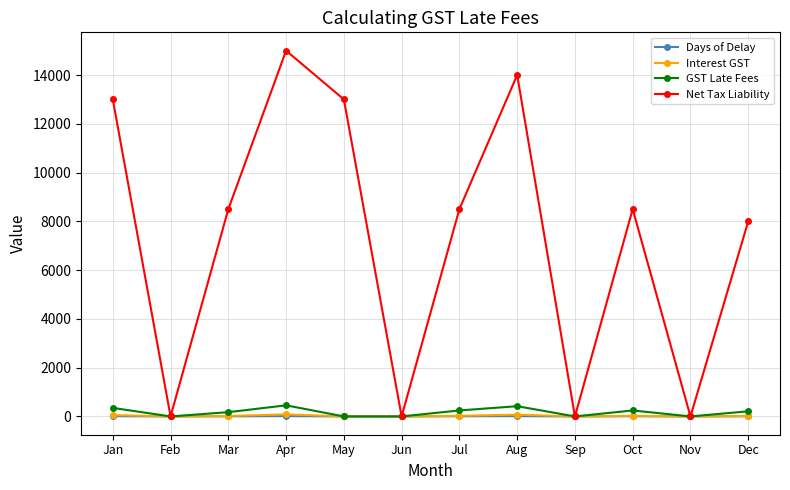

What is the sum of all GST Late Fees values?

2100.0